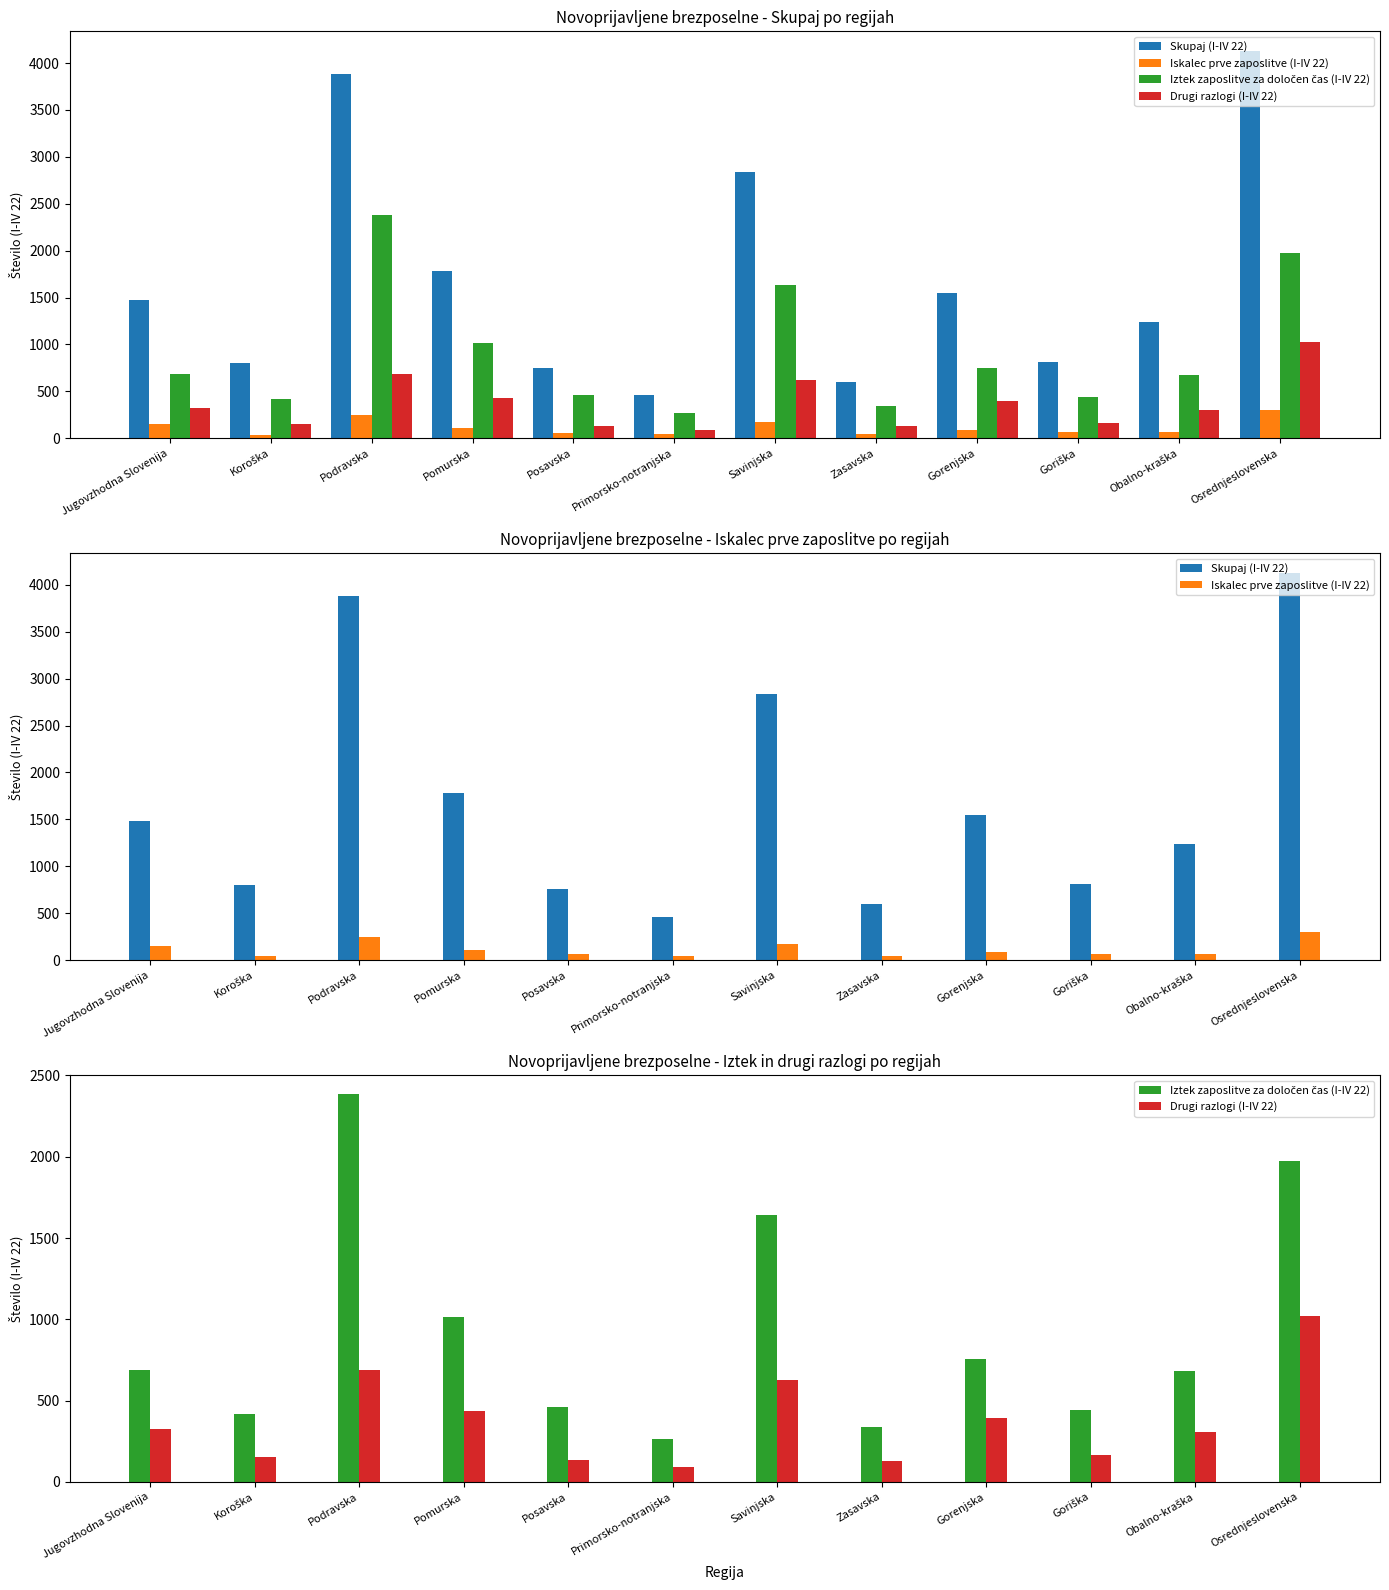

The Drugi razlogi (I-IV 22) series shows 304 at Obalno-kraška. True or false?

True